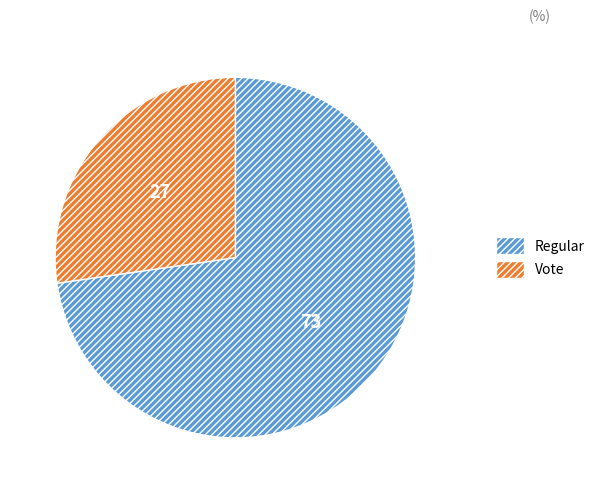

Which slice is the smallest?

Vote